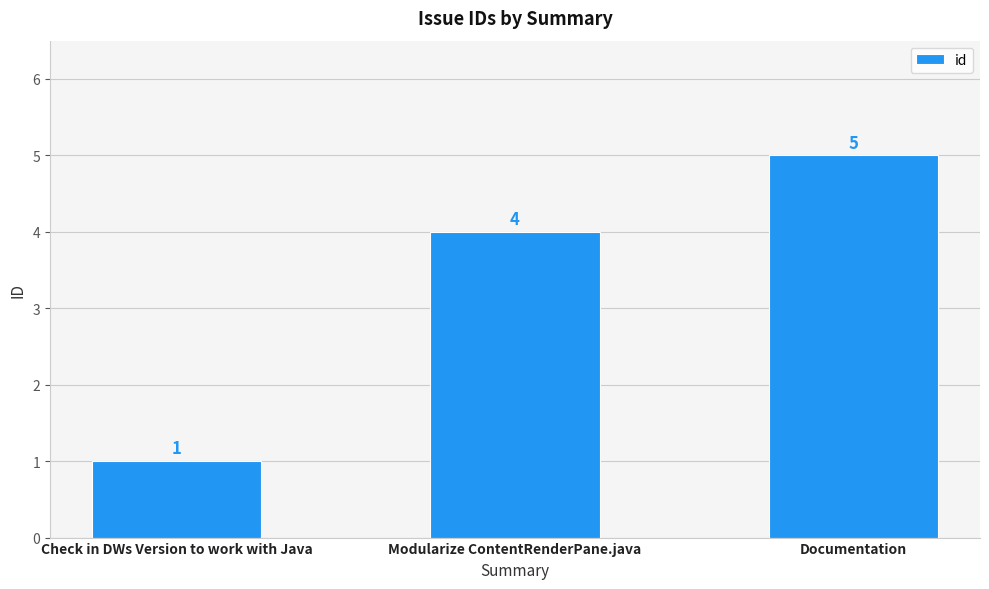

Rank the categories by value from highest to lowest.

Documentation, Modularize ContentRenderPane.java, Check in DWs Version to work with Java